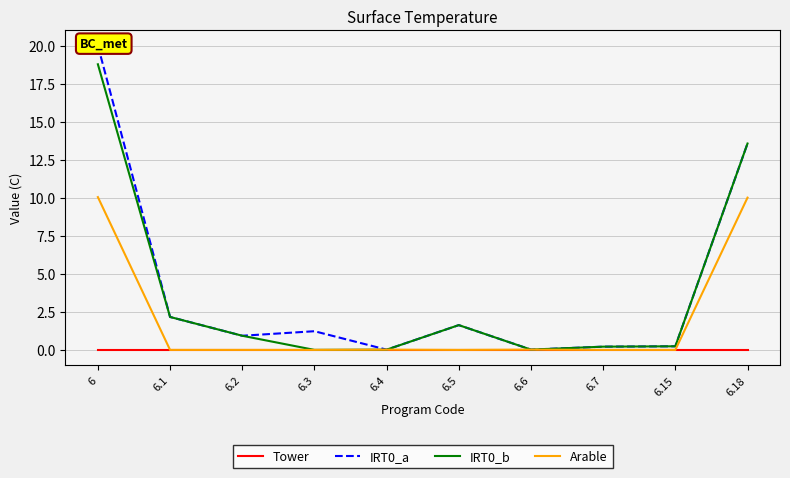

What value does the IRT0_b series have at 6.7?

0.2